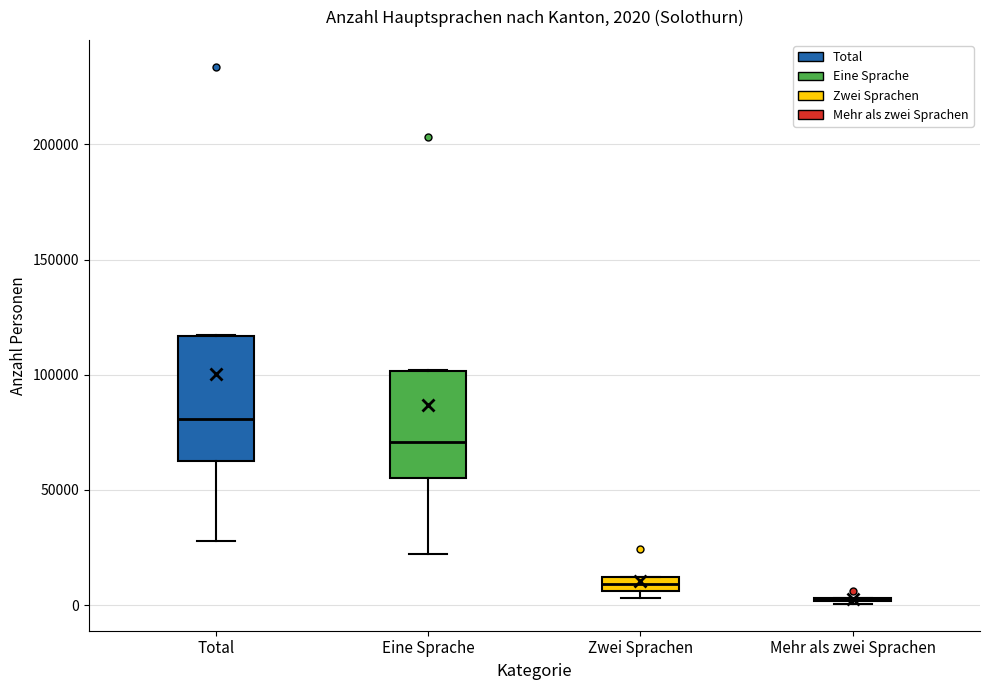

Which box is the tallest, from its lower edge to its upper edge?

Total